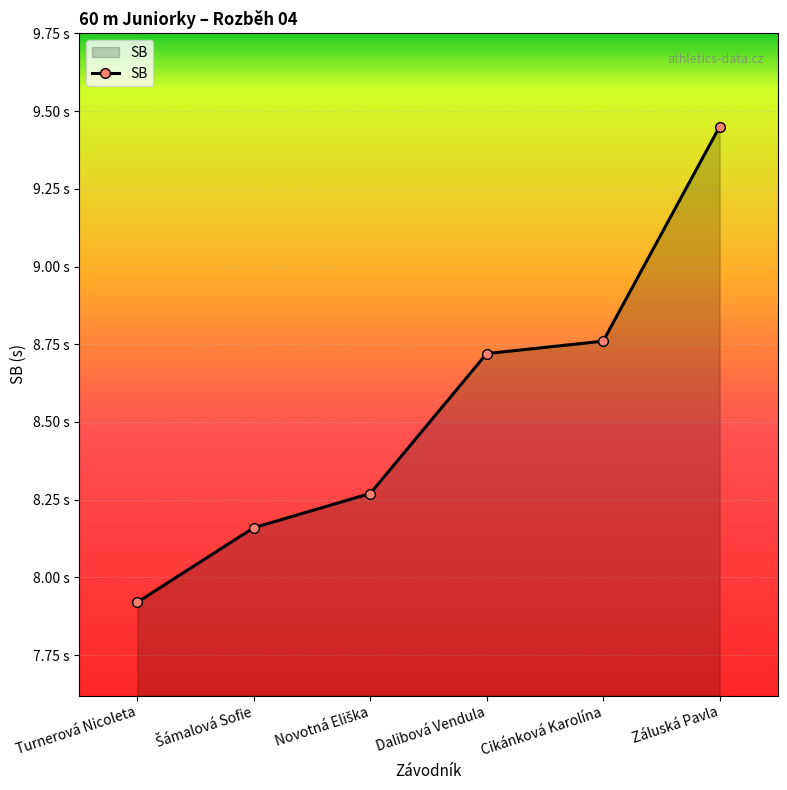

Which label corresponds to the smallest value in the chart?

Turnerová Nicoleta